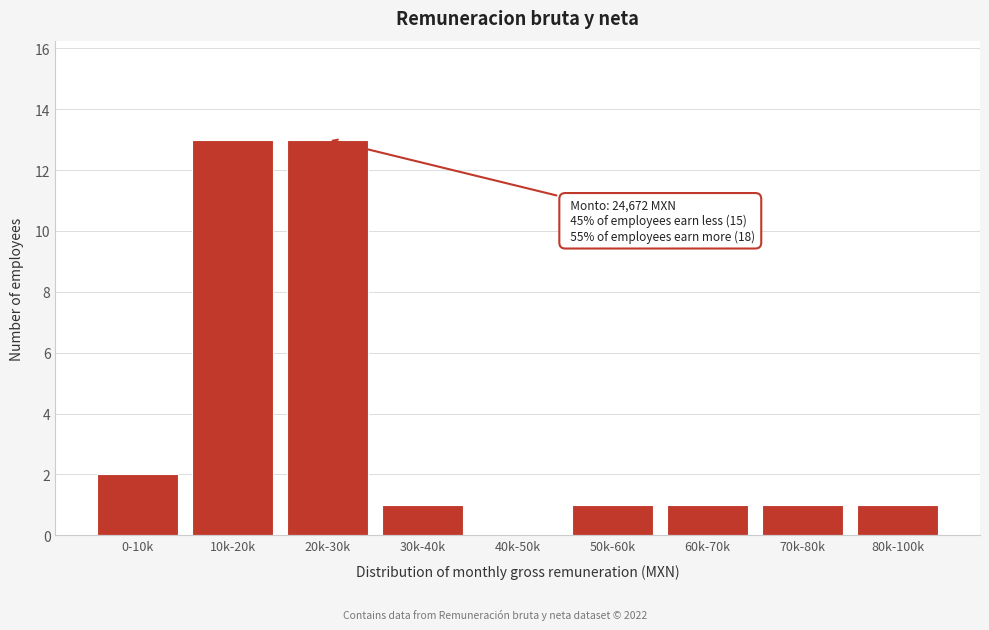

Reading left to right, what are all the values shown in this chart?

0-10k=2	10k-20k=13	20k-30k=13	30k-40k=1	40k-50k=0	50k-60k=1	60k-70k=1	70k-80k=1	80k-100k=1